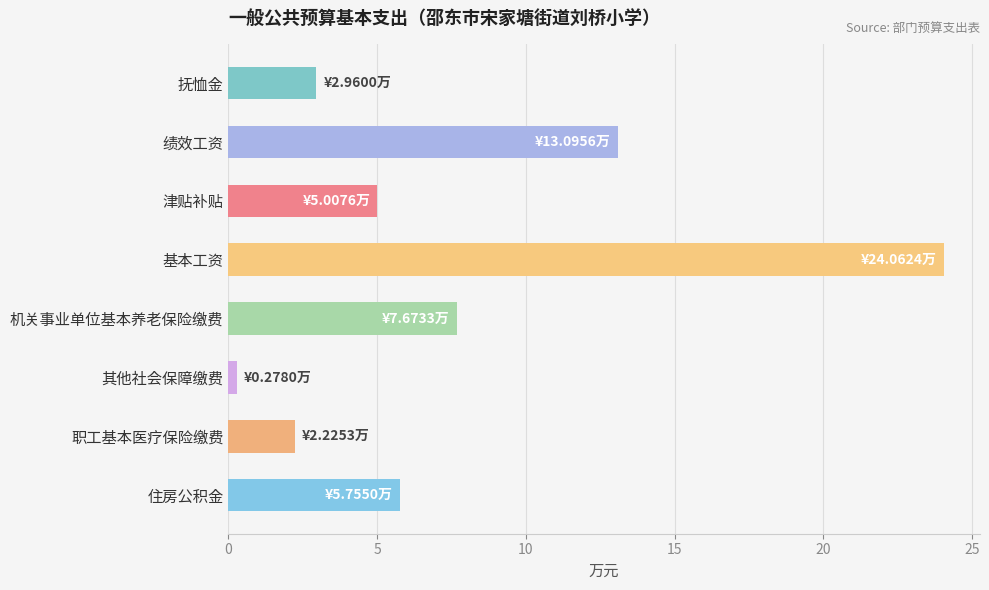

What is the maximum value shown in the chart?

24.1